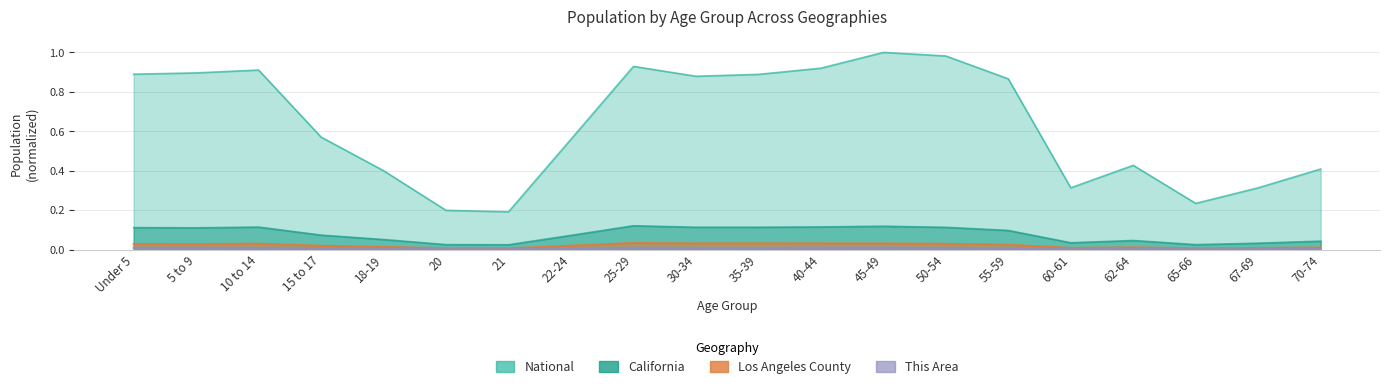

What is the spread (max minus min) of values at 5 to 9?

0.9